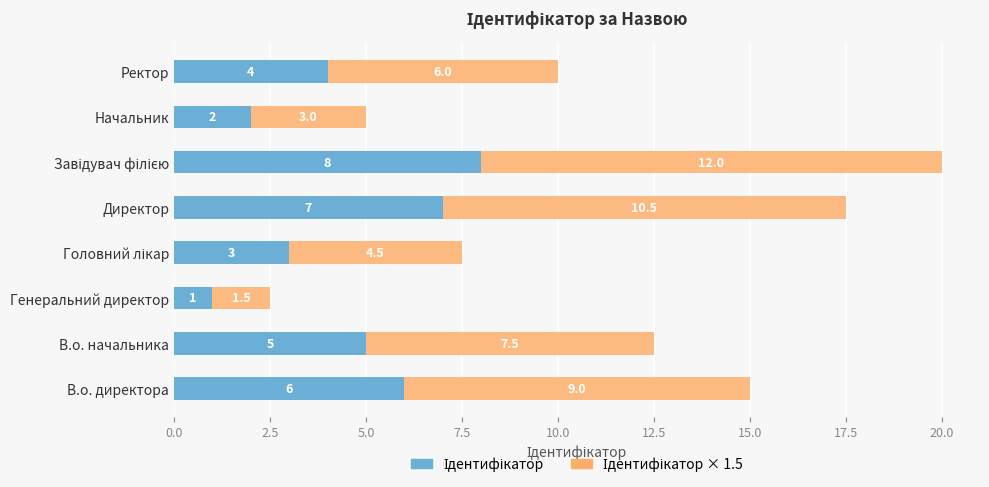

How many series are shown in this chart?

2